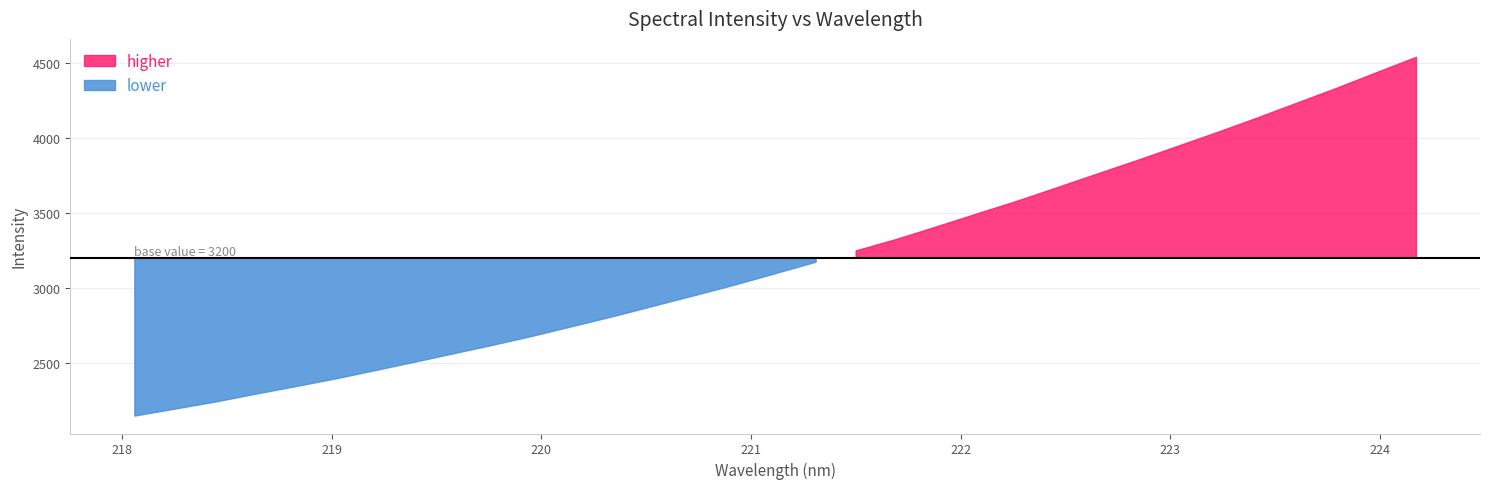

What is the change in value from 220.9264 to 223.408?

+1110.3